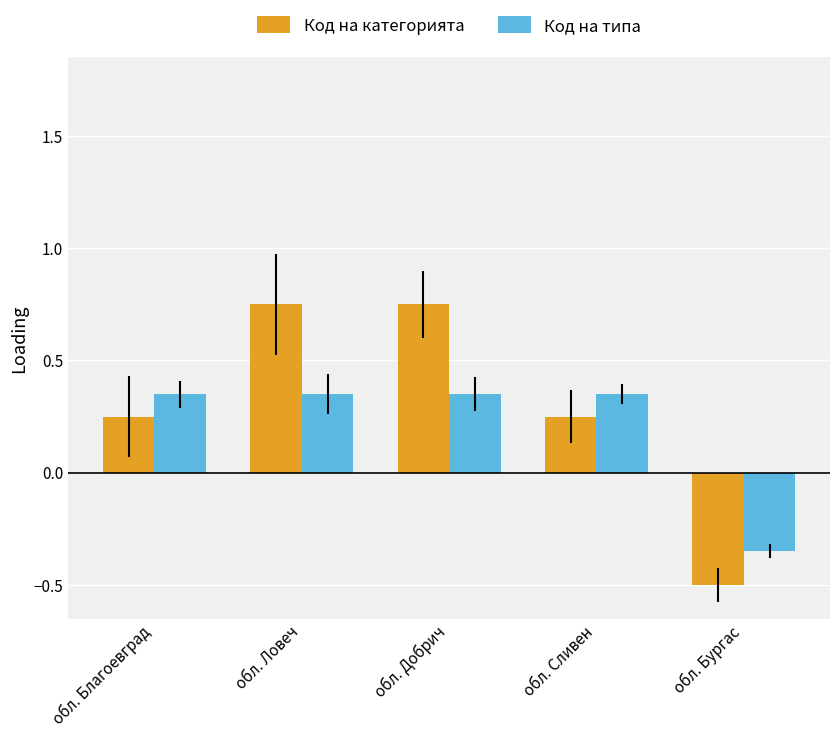

List the series in order of their peak value, highest first.

Код на категорията, Код на типа